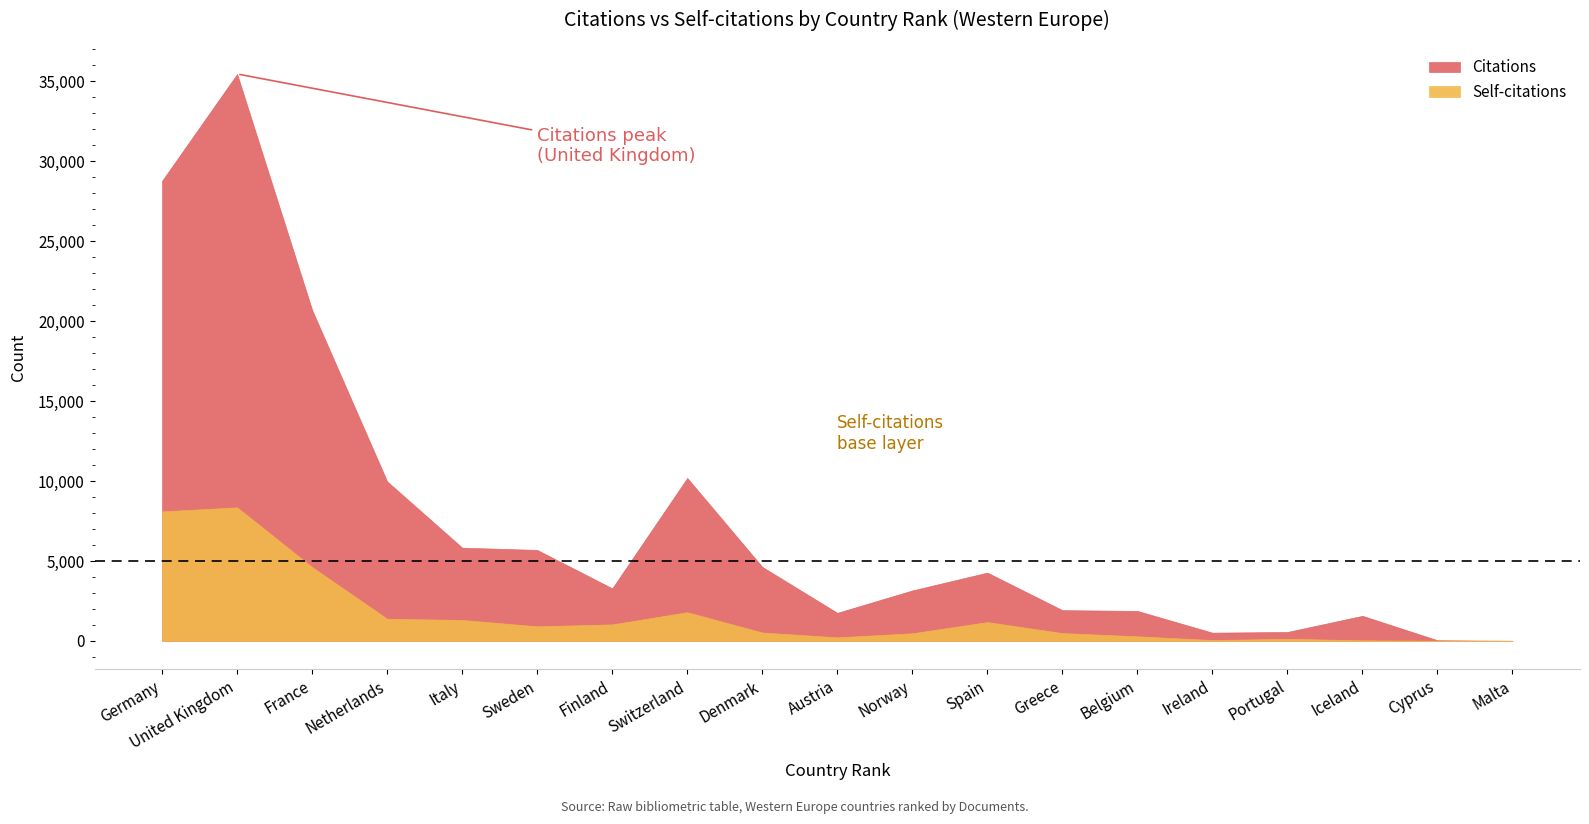

Between Ireland and Iceland, which series saw the biggest shift?

Citations